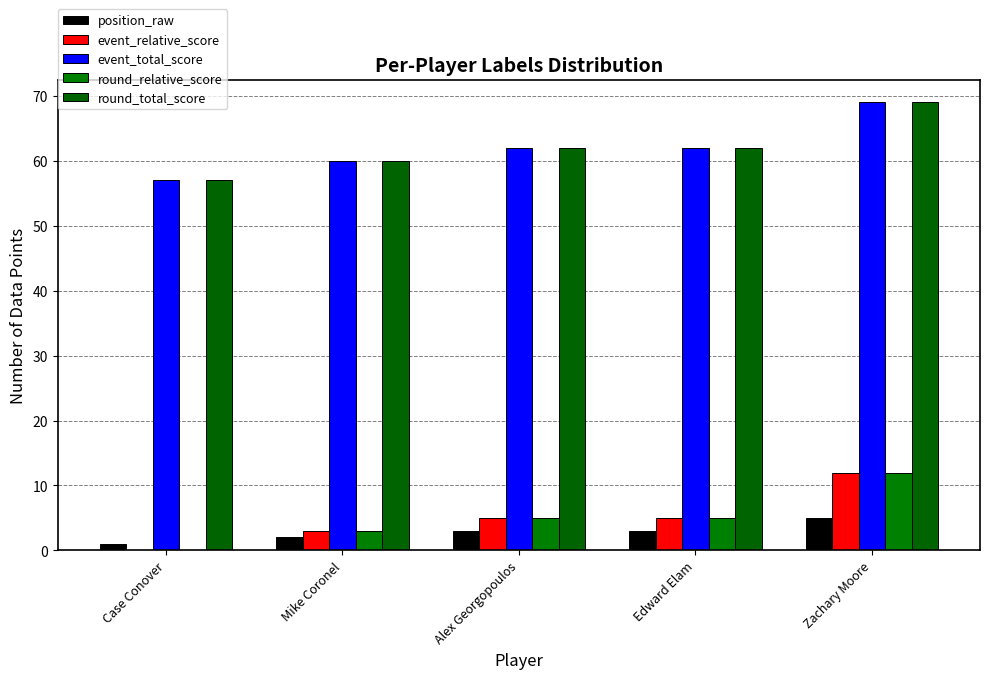

What is the difference between the maximum and minimum values in the round_total_score series?

12